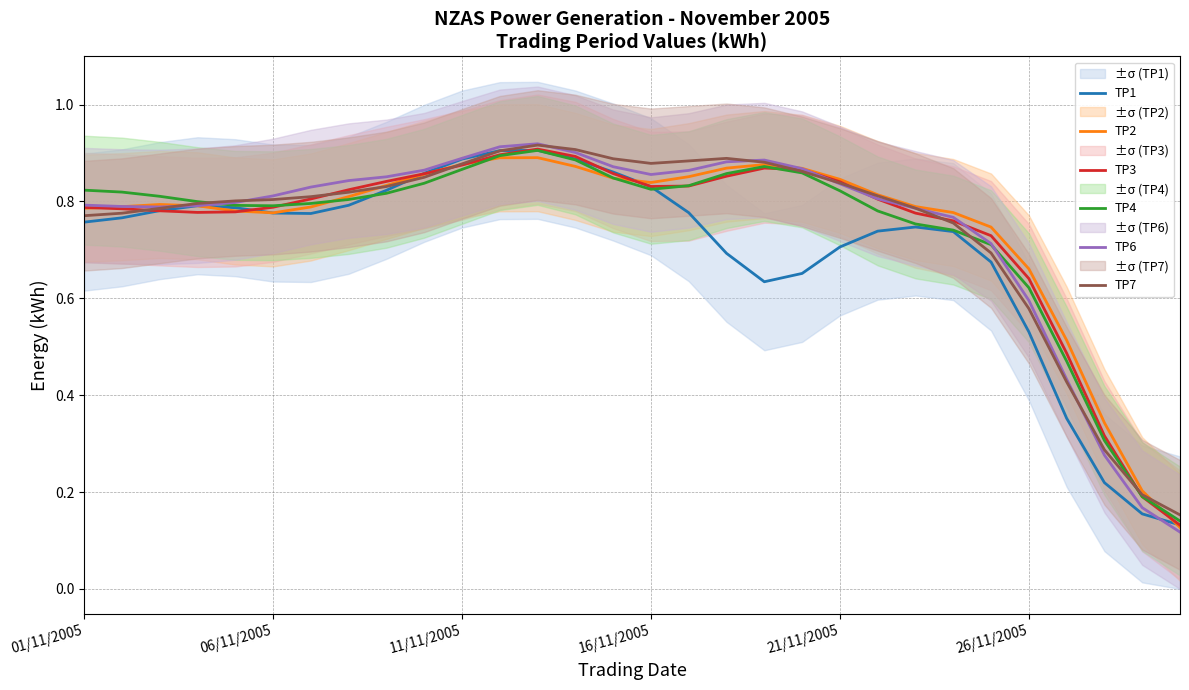

What is the difference between the second highest and minimum values in the TP6 series?

0.8